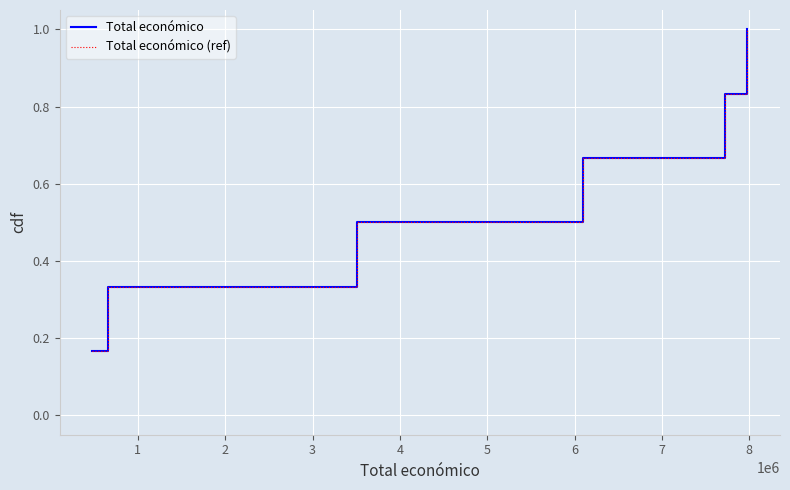

At which category is the sum across all series the highest?

5